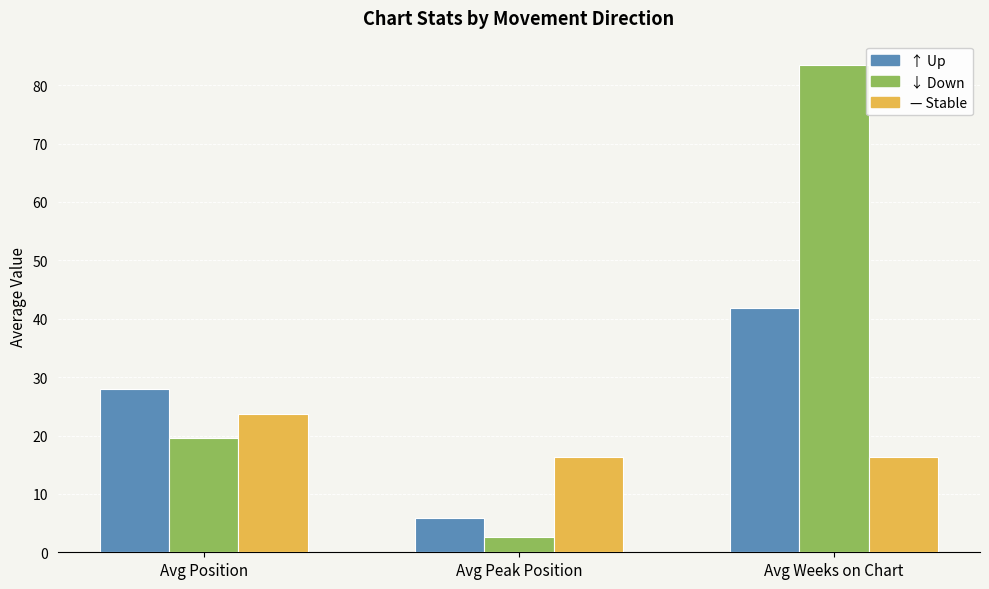

What is the total value across all series at Avg Peak Position?

24.7